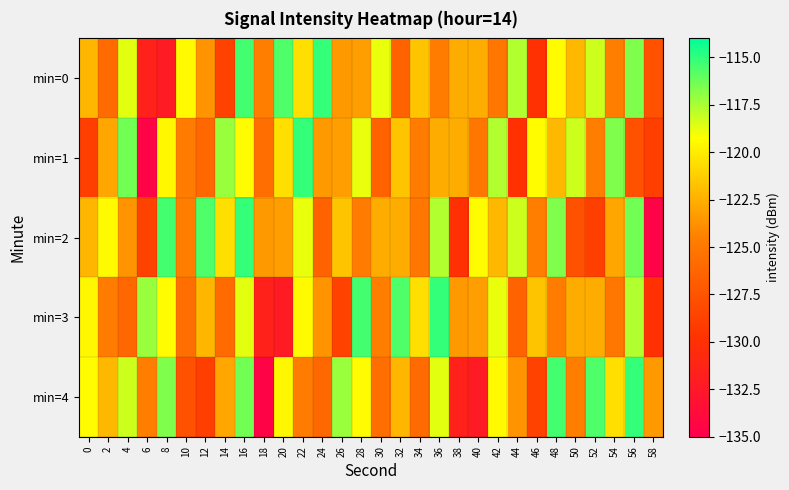

What is the minimum value shown in the chart?

-134.7